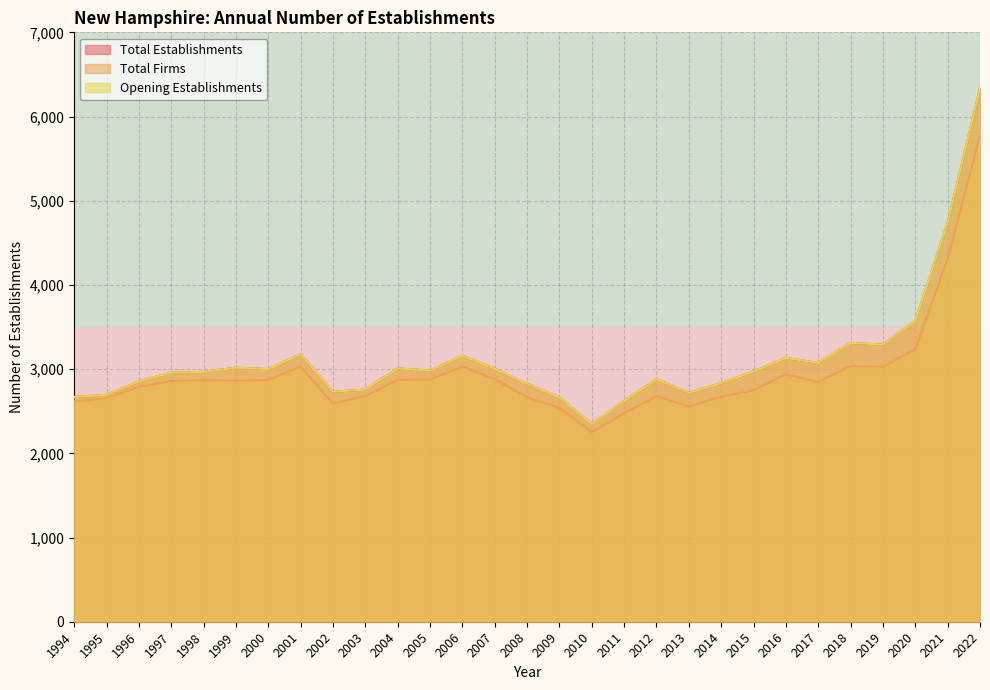

List the labels in order of Total Establishments value, largest first.

2022, 2021, 2020, 2018, 2019, 2001, 2006, 2016, 2017, 1999, 2004, 2007, 2000, 2005, 2015, 1998, 1997, 2012, 1996, 2014, 2008, 2003, 2002, 2013, 1995, 1994, 2009, 2011, 2010